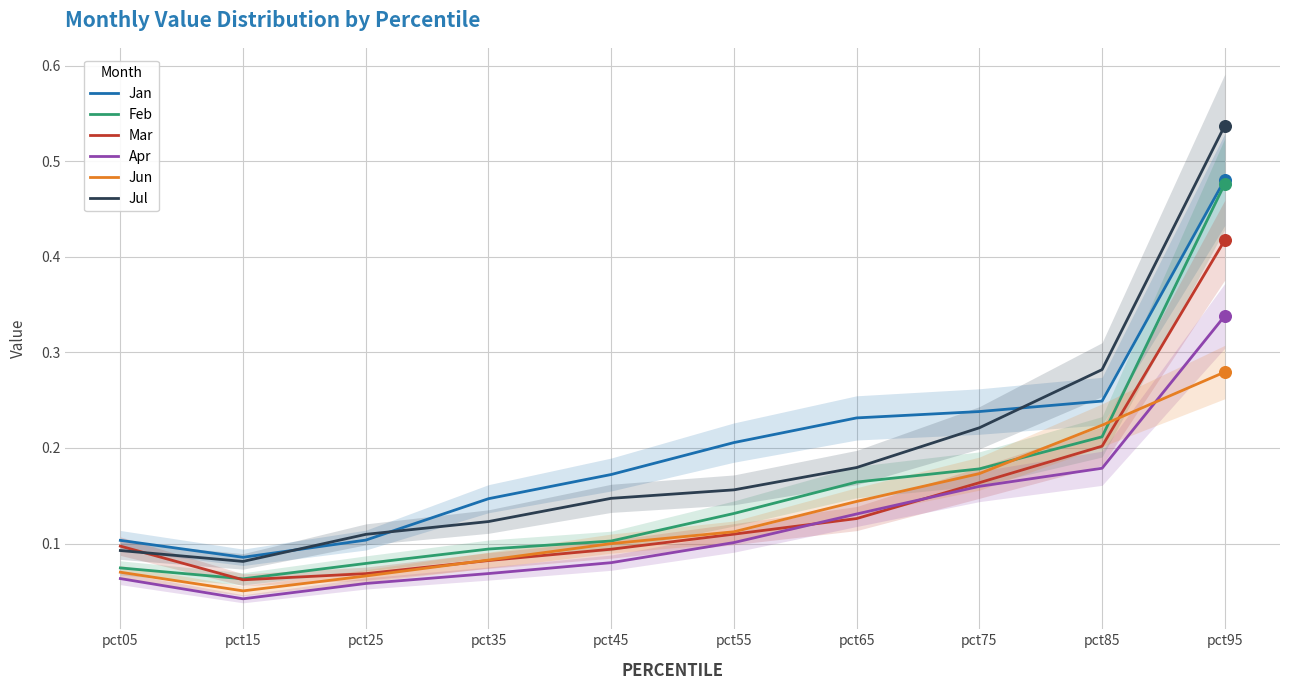

At how many categories does at least one series exceed 0?

10